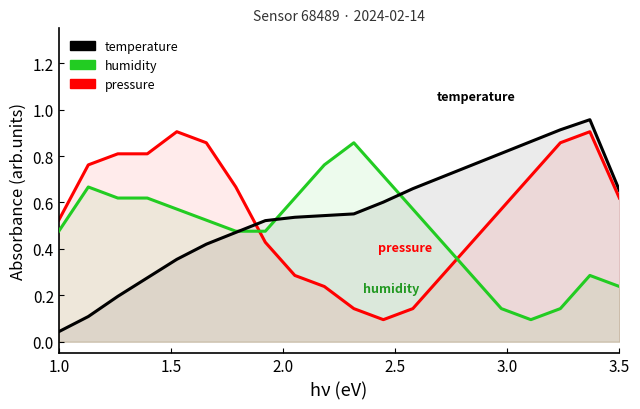

How many times do humidity and temperature cross each other?

3